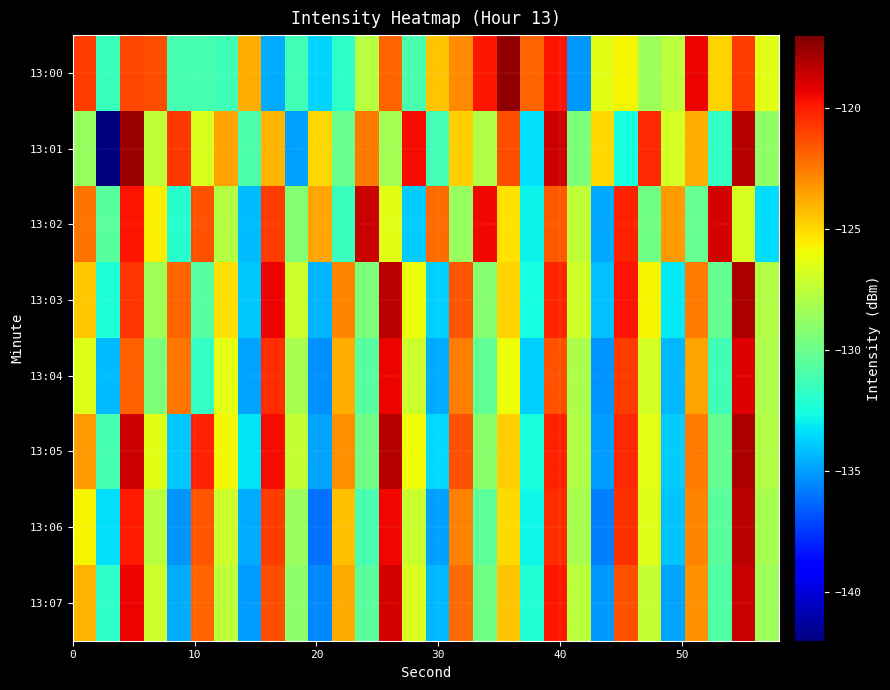

List the series in order of their peak value, lowest first.

13:04, 13:02, 13:07, 13:06, 13:03, 13:05, 13:01, 13:00